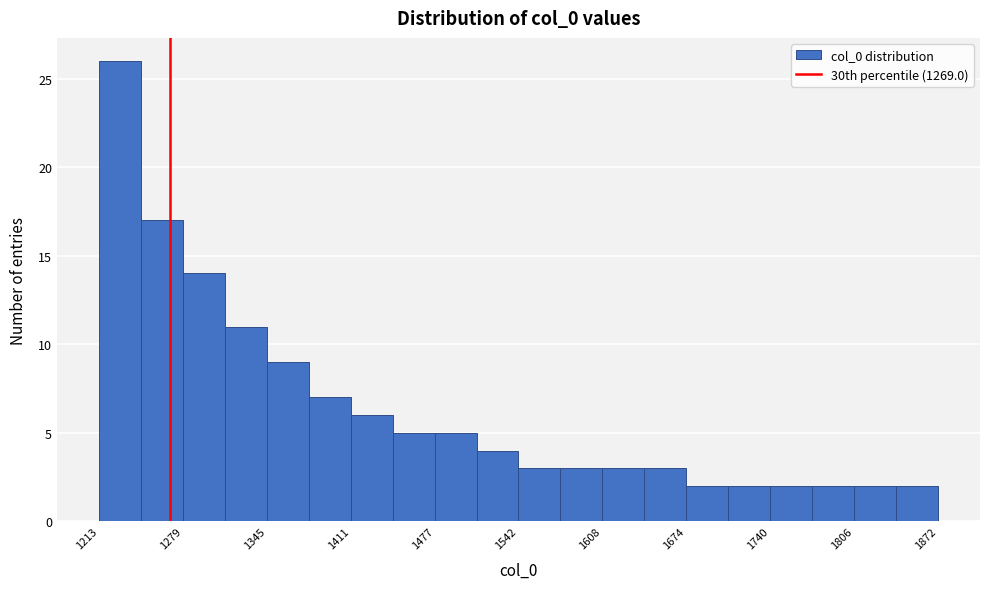

Read against the x-axis, roughly where is the centre of the tallest bar?

1230